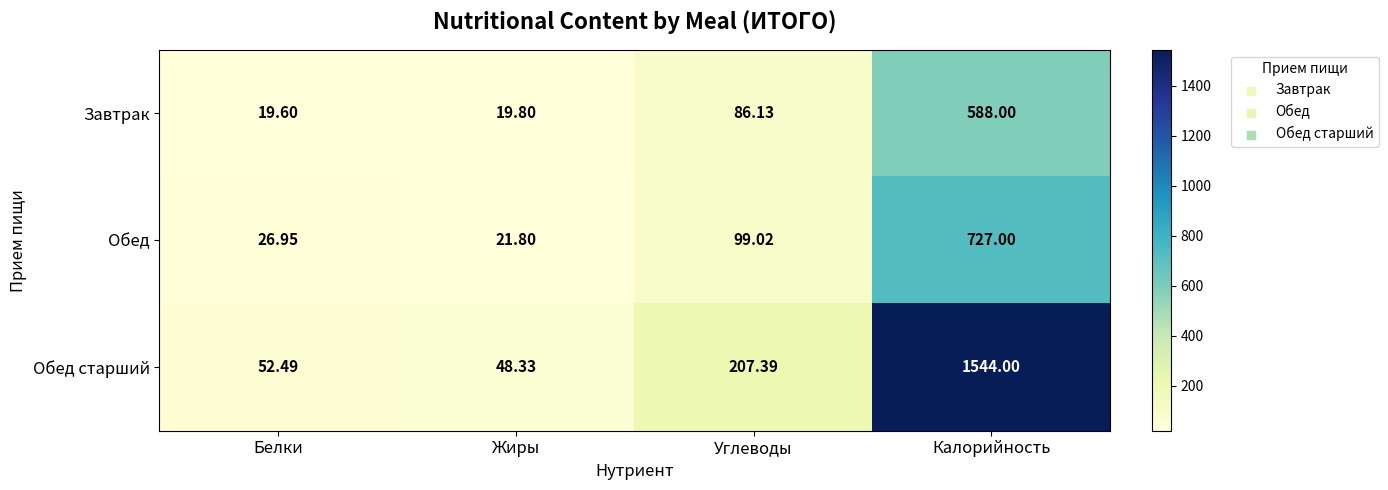

Which series has the largest range (max minus min)?

Обед старший